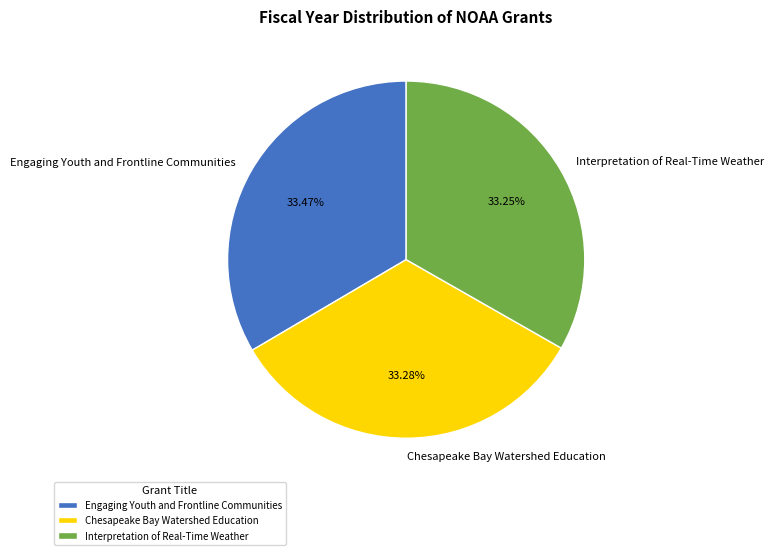

Is it true that Engaging Youth and Frontline Communities is 33% of the pie?

True